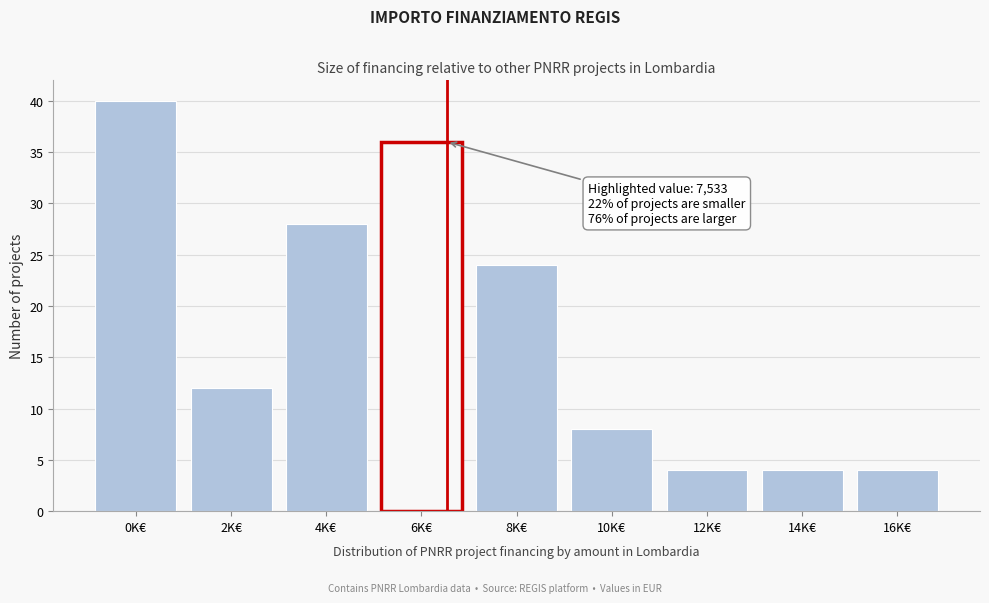

Reading left to right, list all the values displayed in this chart.

40	12	28	36	24	8	4	4	4